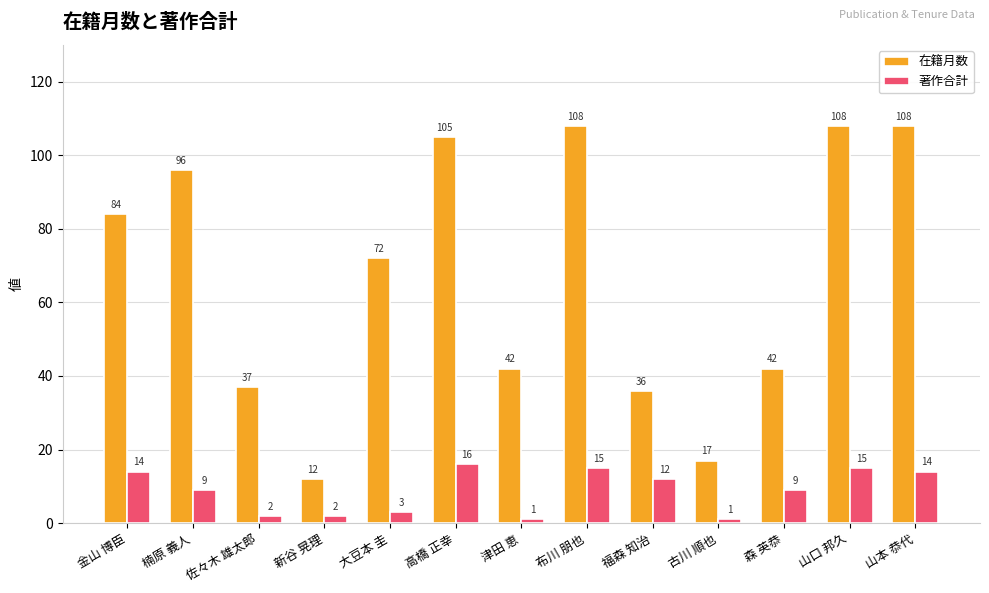

Reading right to left, list all the values displayed in this chart.

在籍月数: 108	108	42	17	36	108	42	105	72	12	37	96	84
著作合計: 14	15	9	1	12	15	1	16	3	2	2	9	14